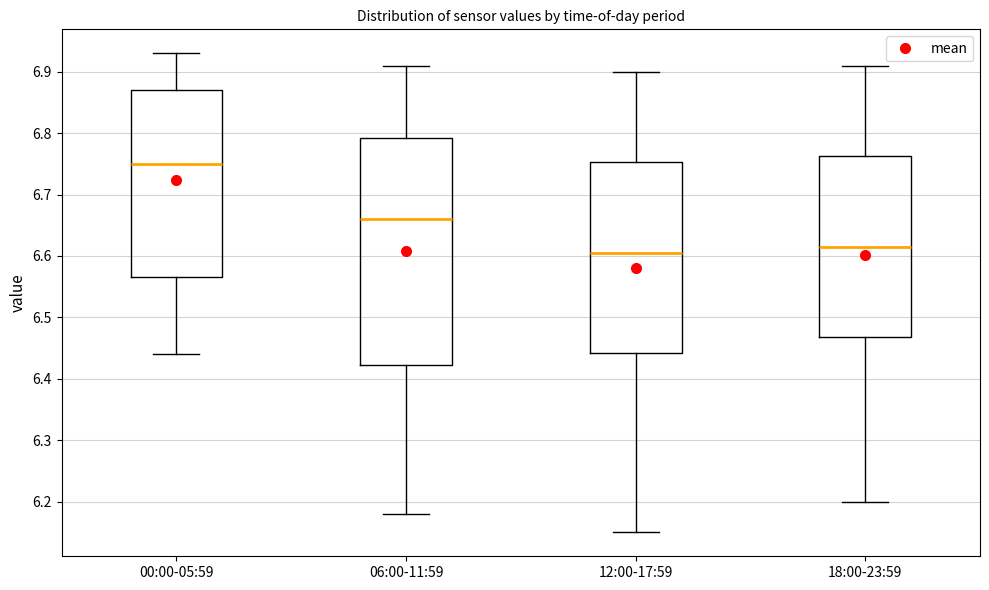

Reading left to right, transcribe this box plot: for each box, give where its median line is, the range the box spans, and where its two whiskers end, as read against the y-axis. The values are not printed on the chart, so give them approximately, as read against the axis.

00:00-05:59: median 6.75, box 6.57 to 6.87, whiskers 6.44 to 6.93
06:00-11:59: median 6.66, box 6.42 to 6.79, whiskers 6.18 to 6.91
12:00-17:59: median 6.61, box 6.44 to 6.75, whiskers 6.15 to 6.90
18:00-23:59: median 6.62, box 6.47 to 6.76, whiskers 6.20 to 6.91